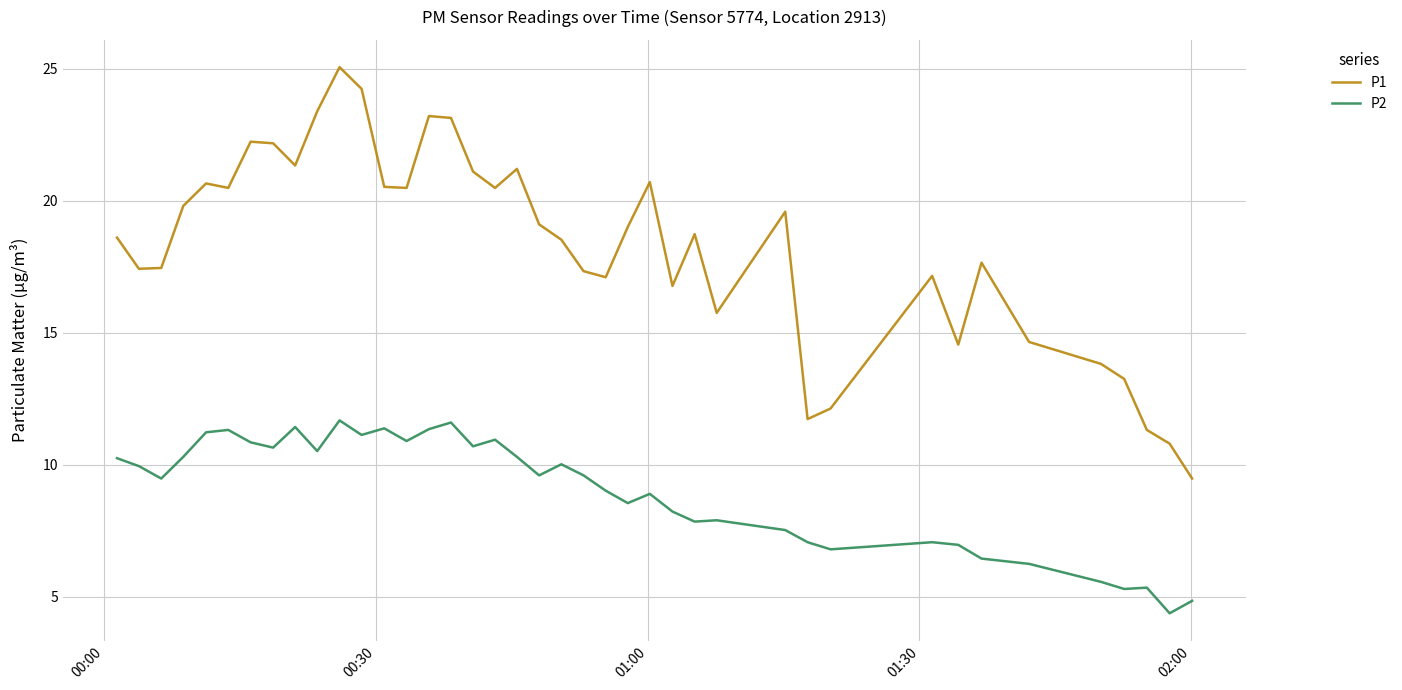

What is the highest value of the P2 series?

11.7